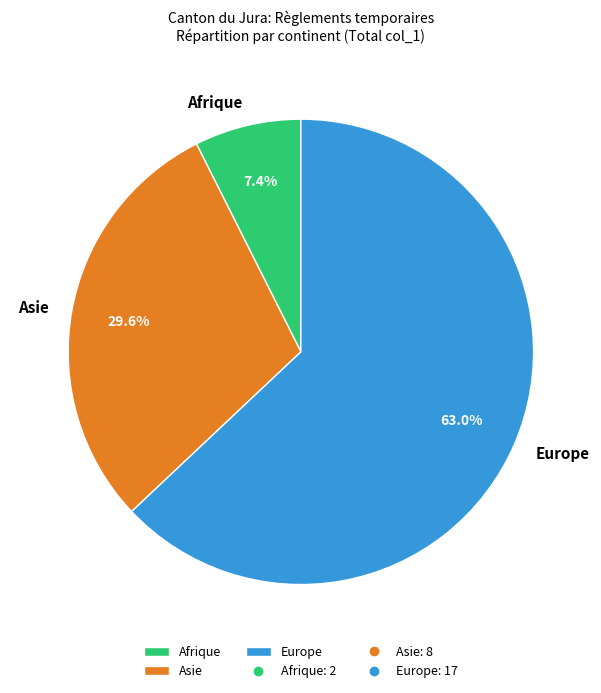

What percentage do Afrique and Europe together represent?

70.4%